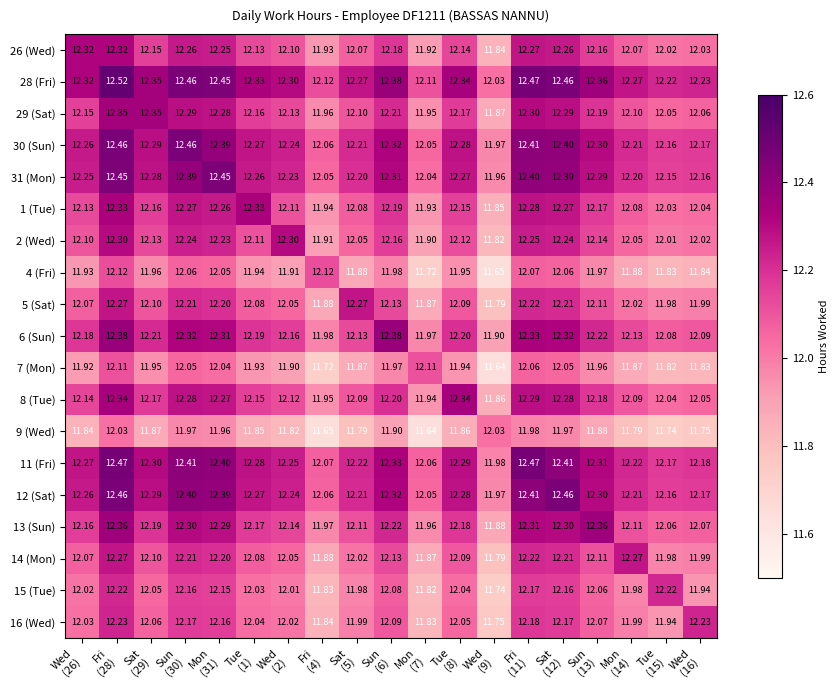

Which category has the highest value across all series?

Fri
(28)